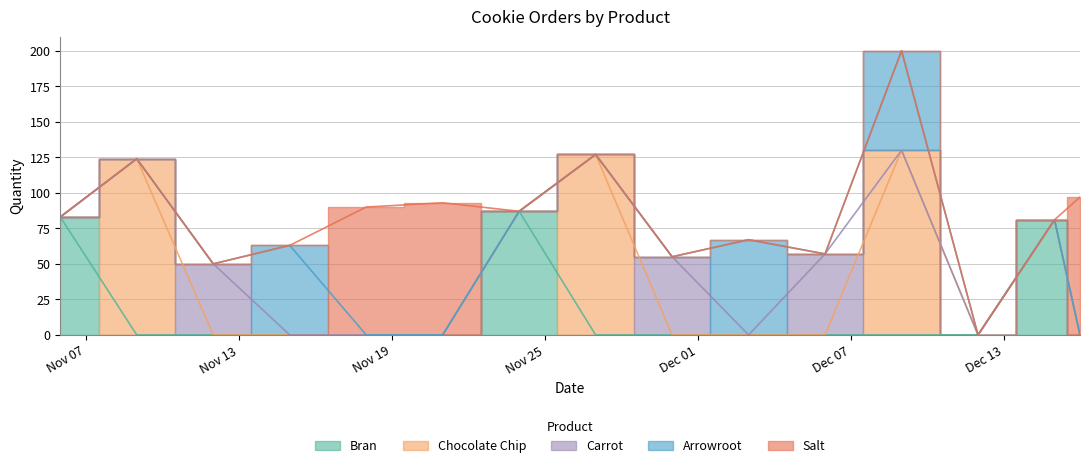

Which has a higher value, 2021-11-24 or 2021-11-09?

2021-11-24